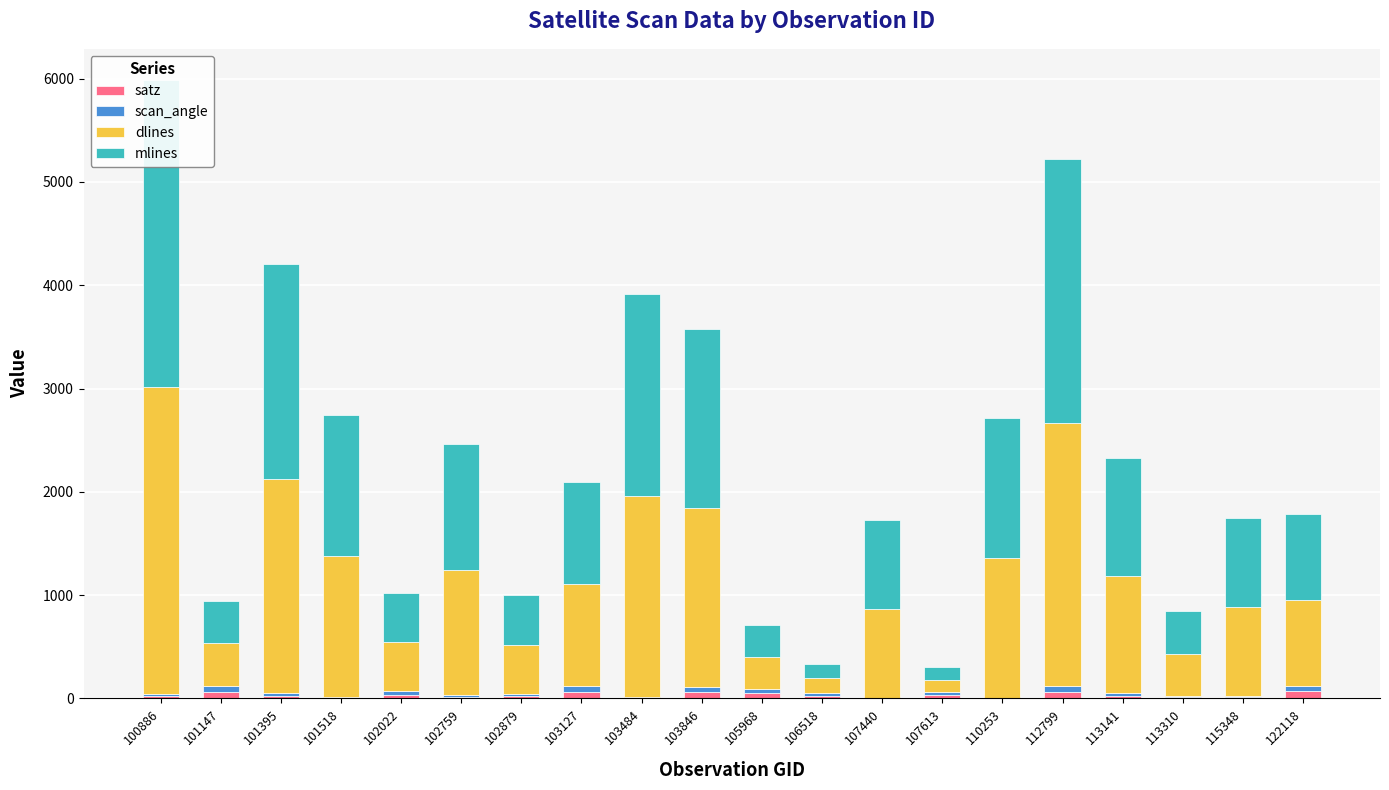

At how many categories does at least one series exceed 1948?

3